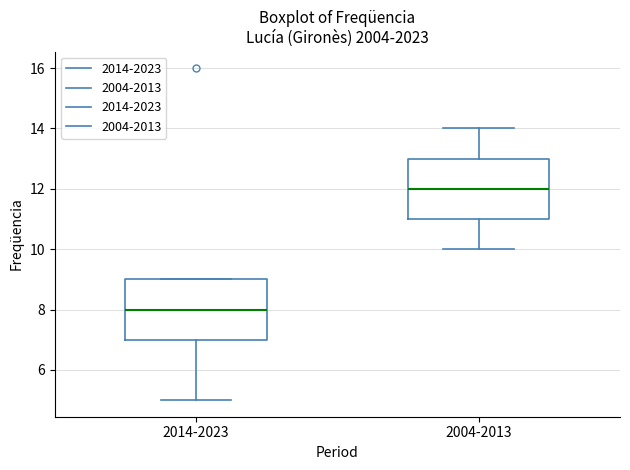

Reading left to right, read every box against the y-axis: the position of its median line, the range the box covers, and the ends of its whiskers. The values are not printed on the chart, so give them approximately, as read against the axis.

2014-2023: median 8, box 7 to 9, whiskers 5 to 9
2004-2013: median 12, box 11 to 13, whiskers 10 to 14